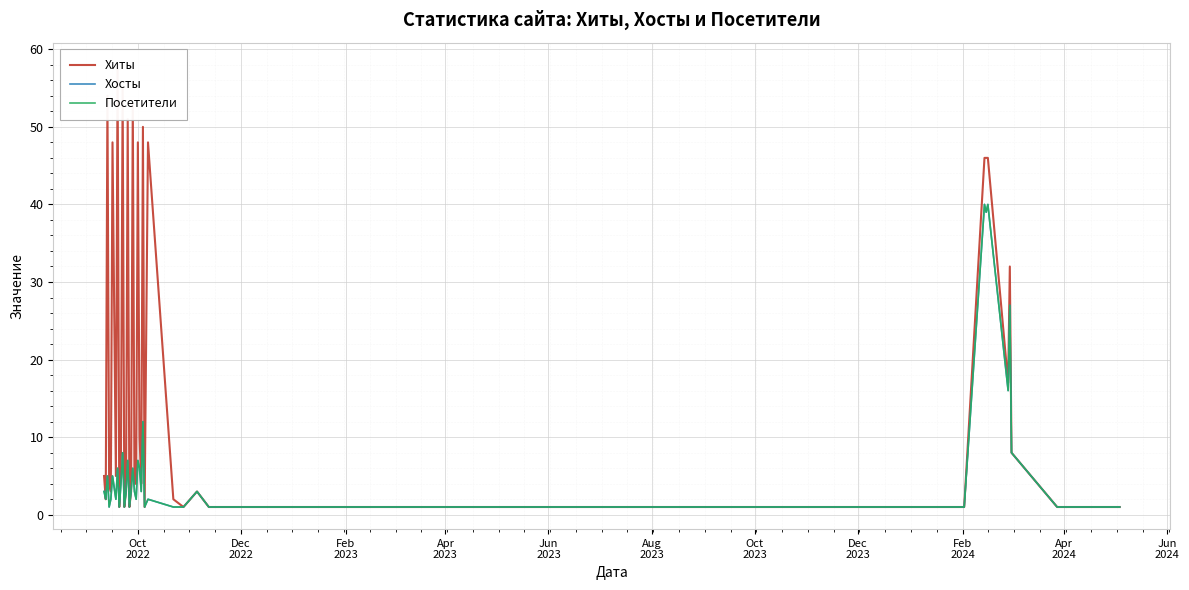

What is the minimum value shown in the chart?

1